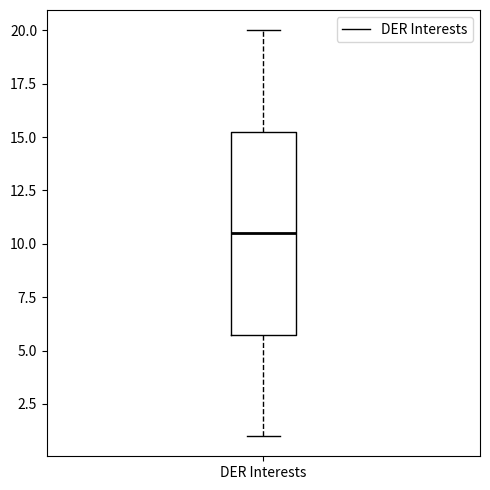

Read this box plot against the y-axis: the position of the median line, the range covered by the box, and the ends of both whiskers. The values are not printed on the chart, so give them approximately, as read against the axis.

median 10.5, box 6.0 to 15.5, whiskers 1.0 to 20.0